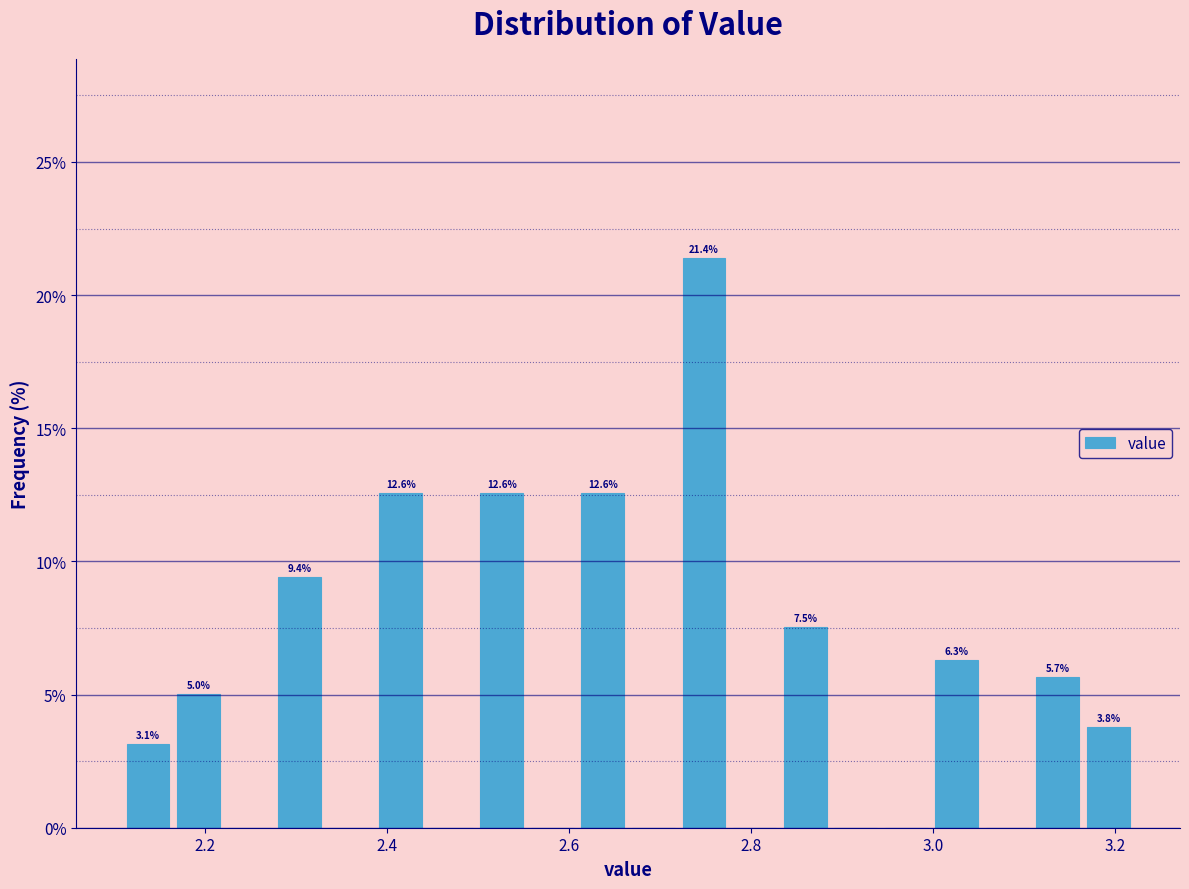

Read against the x-axis, roughly where is the centre of the tallest bar?

2.74